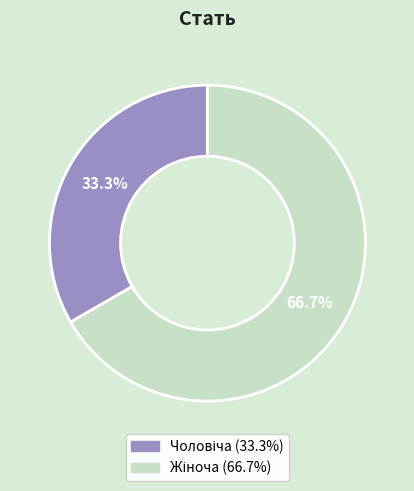

Is there any slice that represents more than half of the pie?

Yes